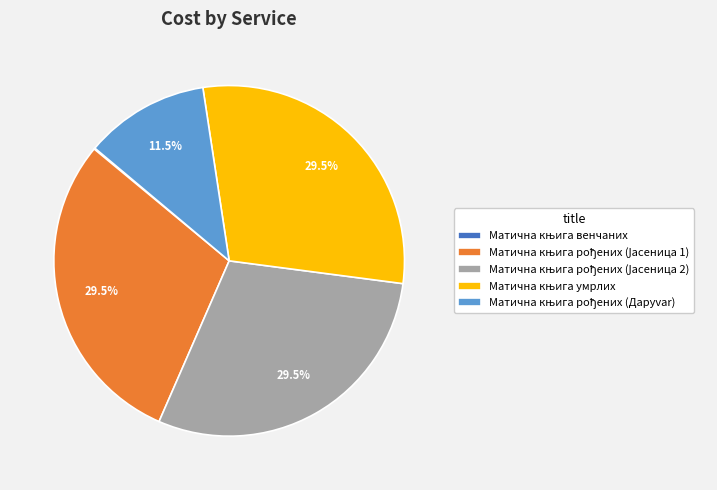

Is there any slice that represents more than half of the pie?

No